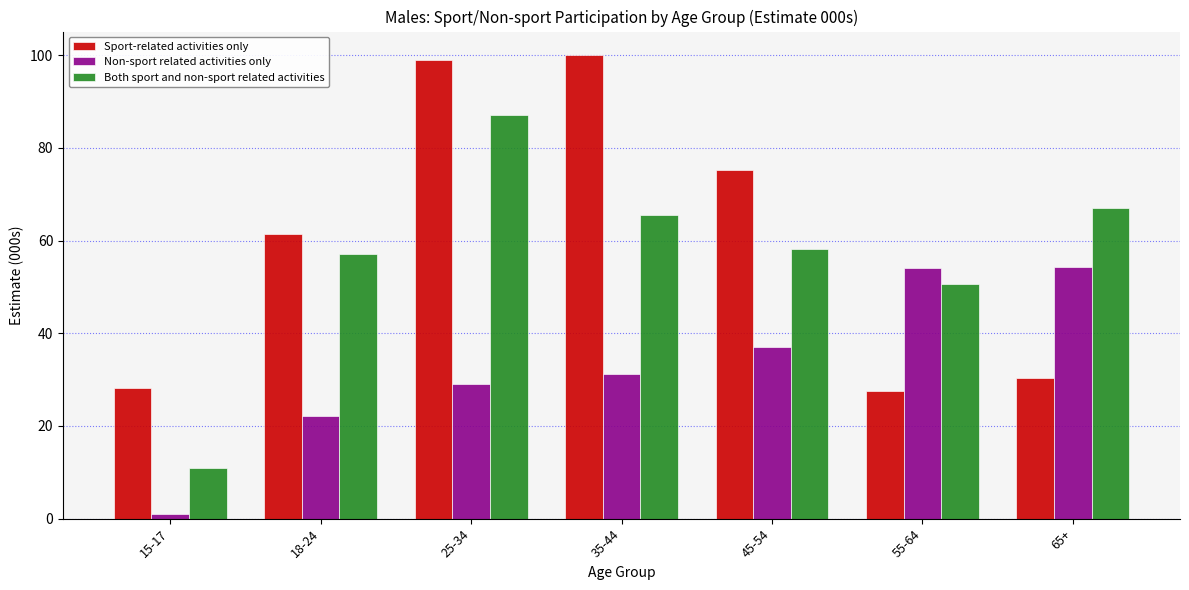

Where is Both sport and non-sport related activities nearest to the value 49?

55-64